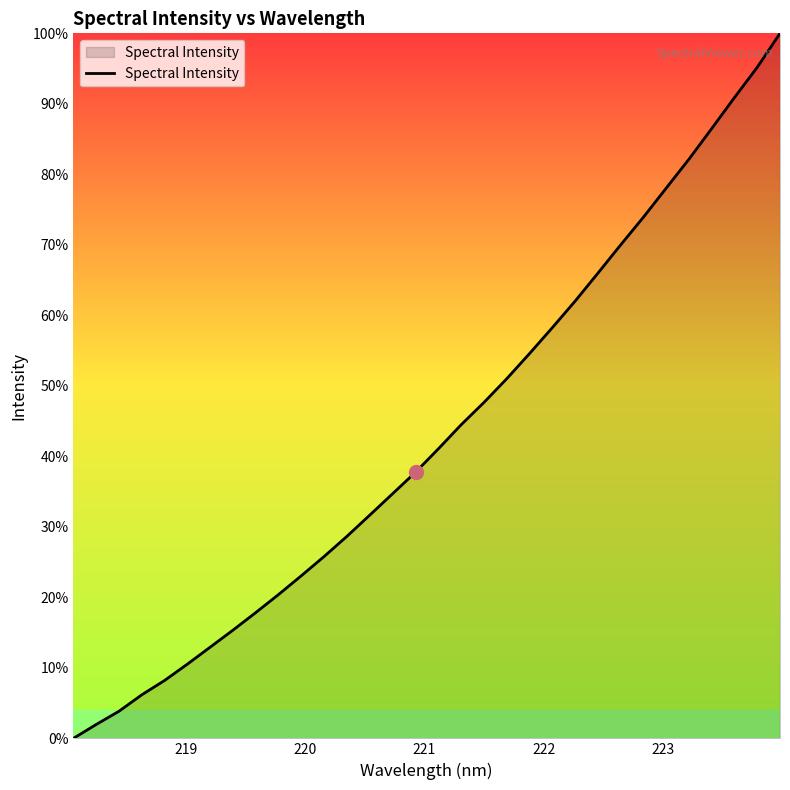

What is the sum of all values?

62469.4